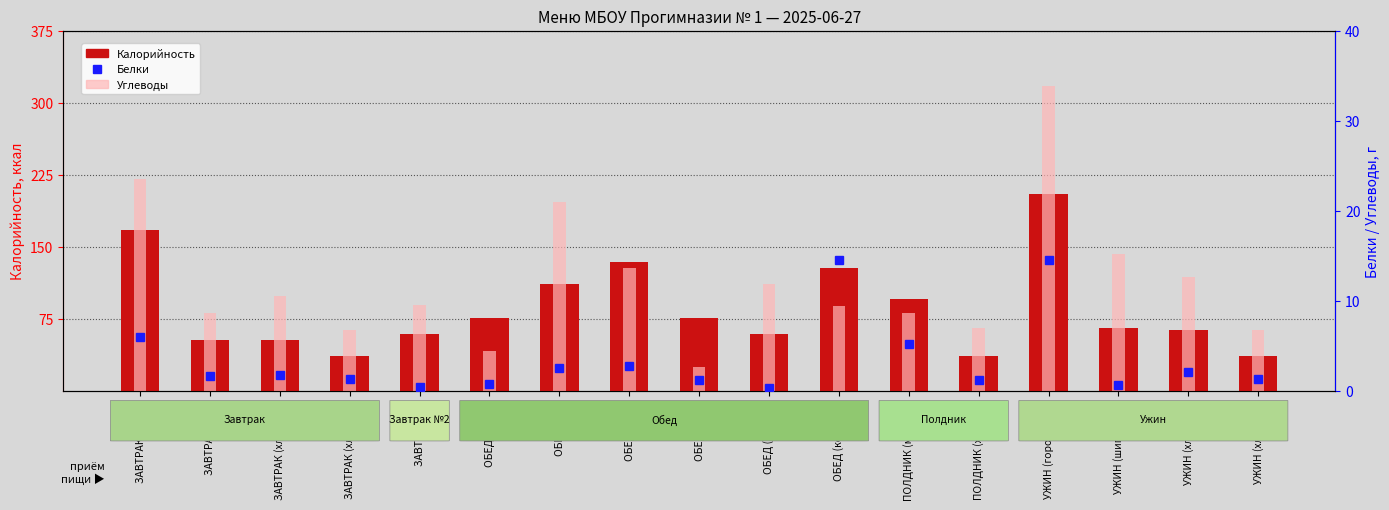

How many groups of bars are there?

17